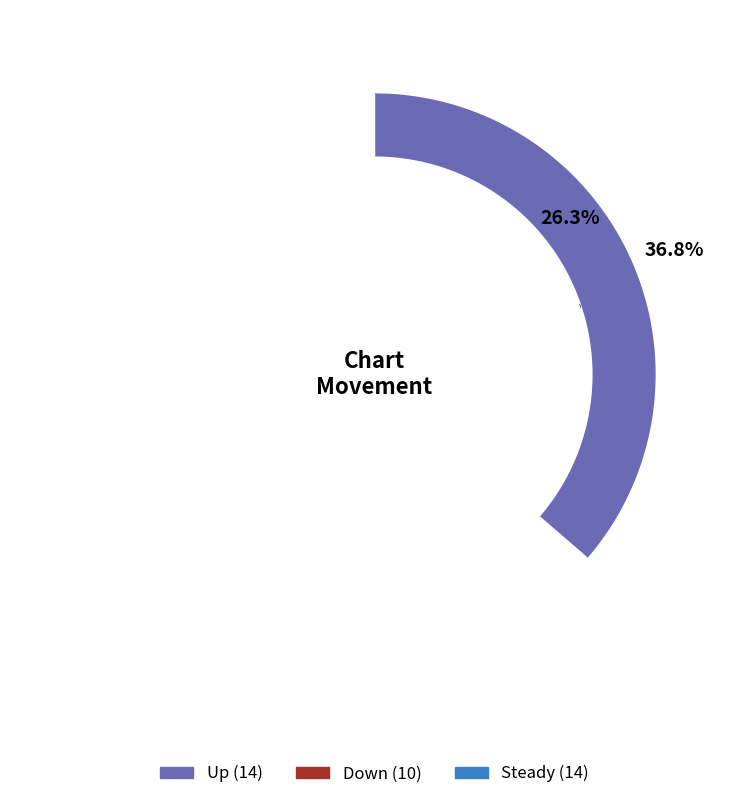

Combined, what portion of the pie is - and down?

63.2%